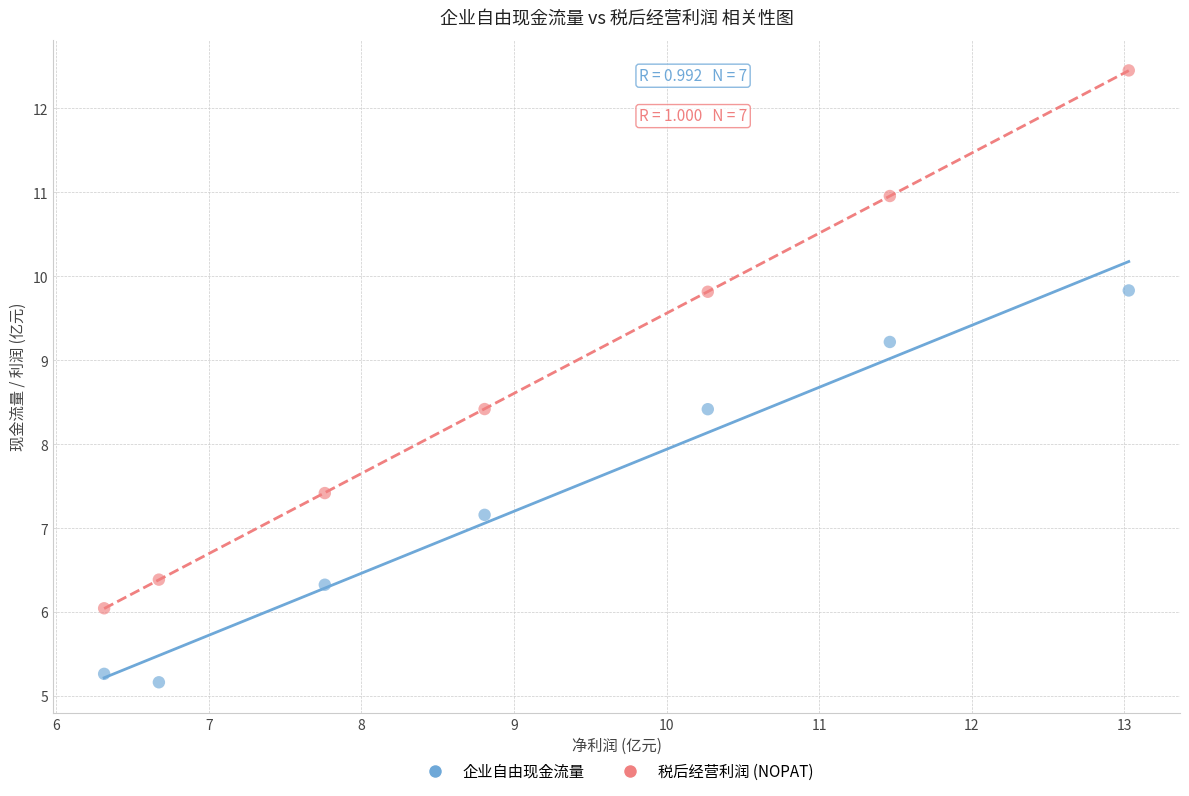

Which series contains the lowest Y value?

企业自由现金流量